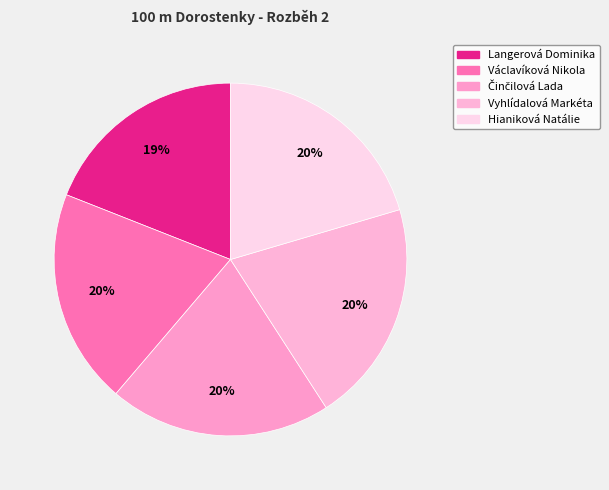

To the nearest percent, what is the difference between the largest and smallest slice percentages?

1%